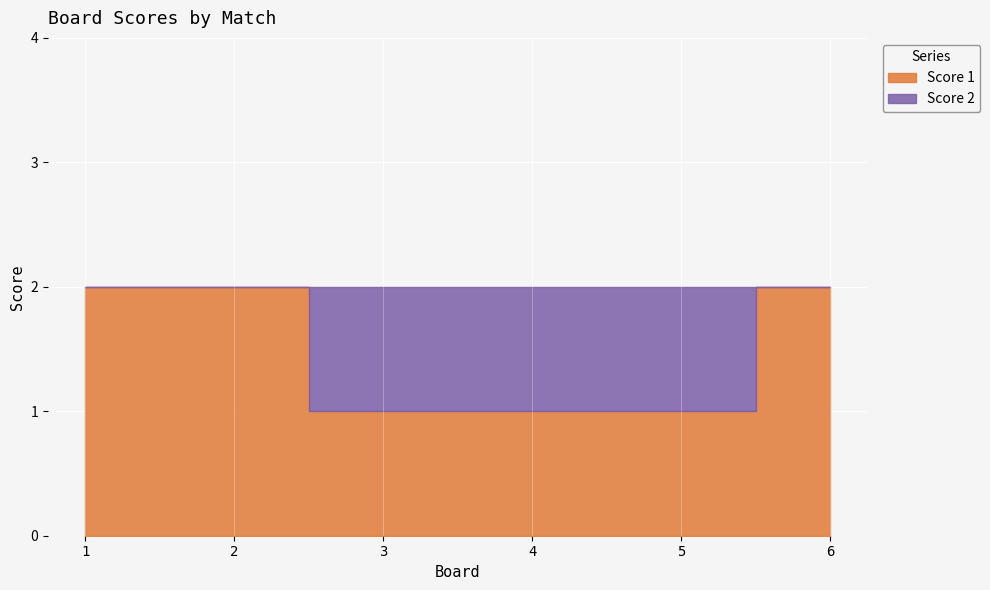

How many Score 2 values are between 0 and 1?

6